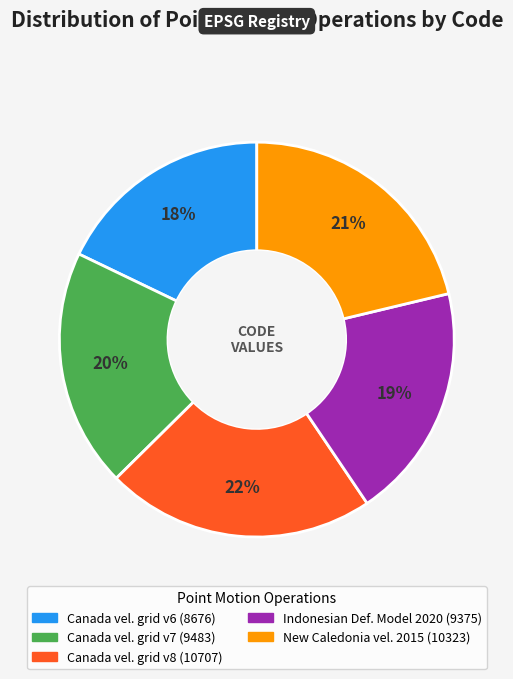

What is the smallest slice in the pie chart?

Canada vel. grid v6 (8676)